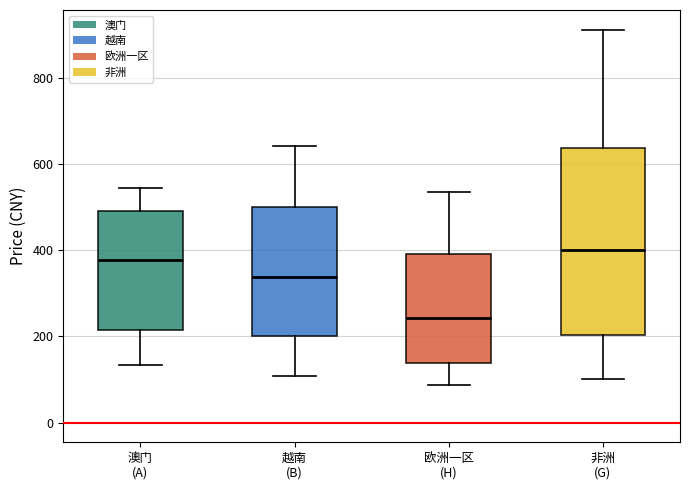

Which box's median line is the lowest?

欧洲一区 (H)